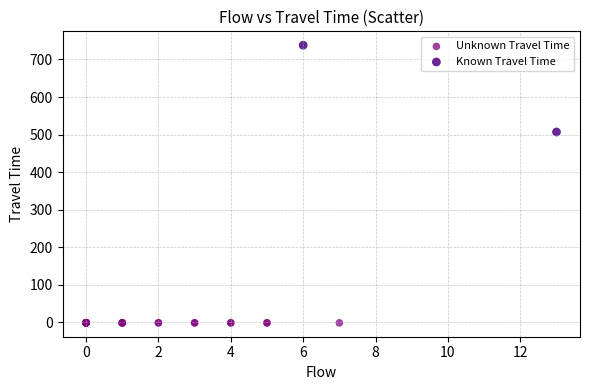

What are all the series names shown in the legend?

Unknown Travel Time, Known Travel Time